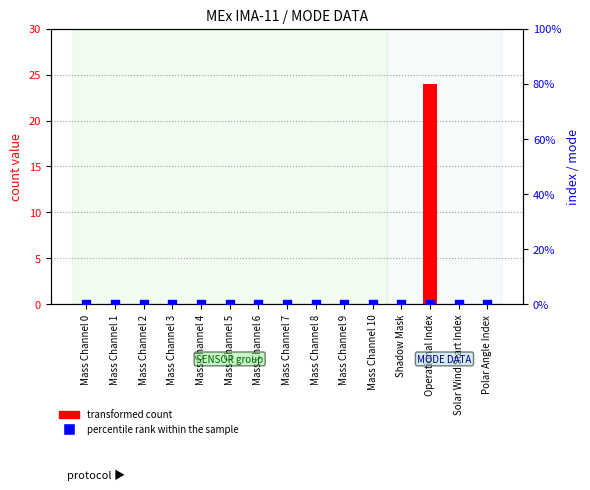

What are all the series names shown in the legend?

transformed count, percentile rank within the sample